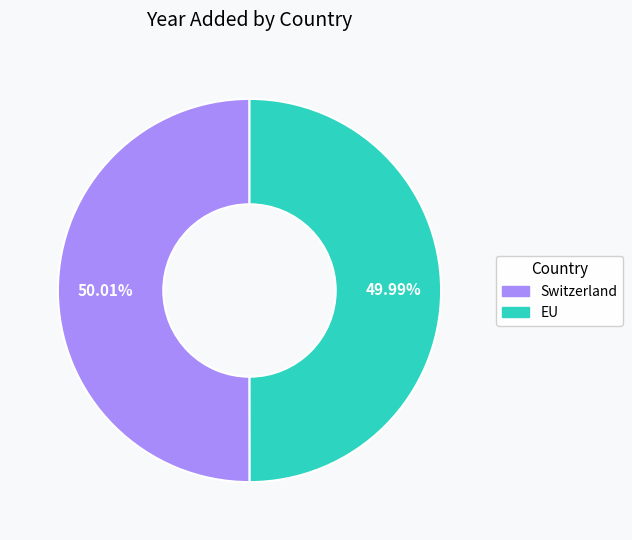

What percentage do Switzerland and EU together represent?

100.0%